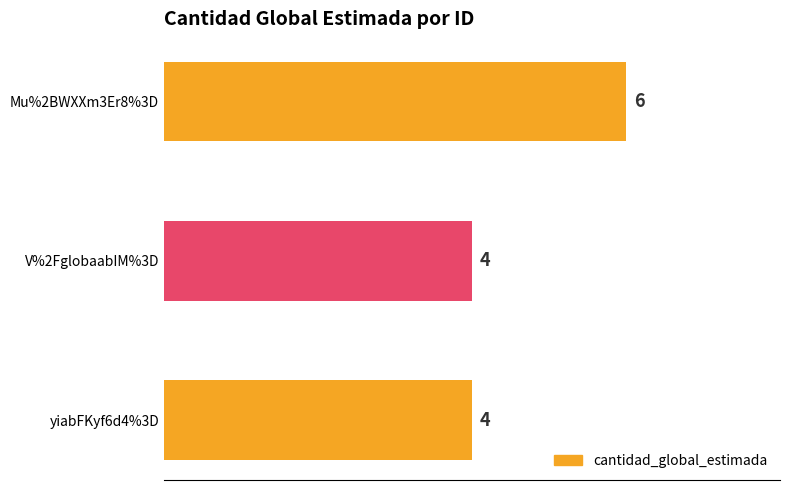

Approximately how many times larger is the value at V%2FglobaabIM%3D compared to Mu%2BWXXm3Er8%3D?

0.7